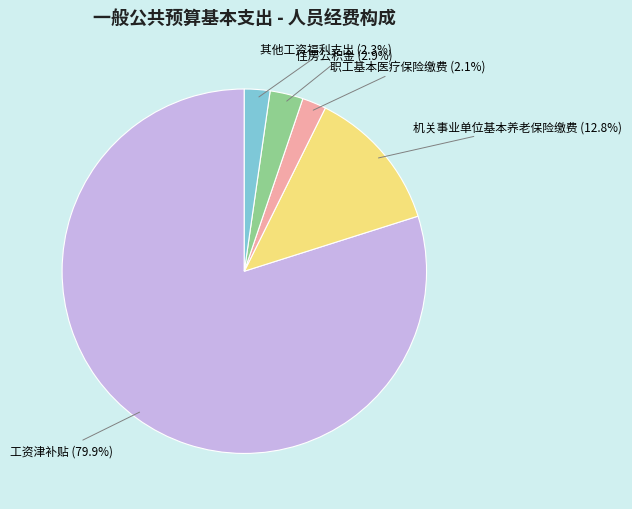

What percentage is NOT represented by 机关事业单位基本养老保险缴费?

87.2%